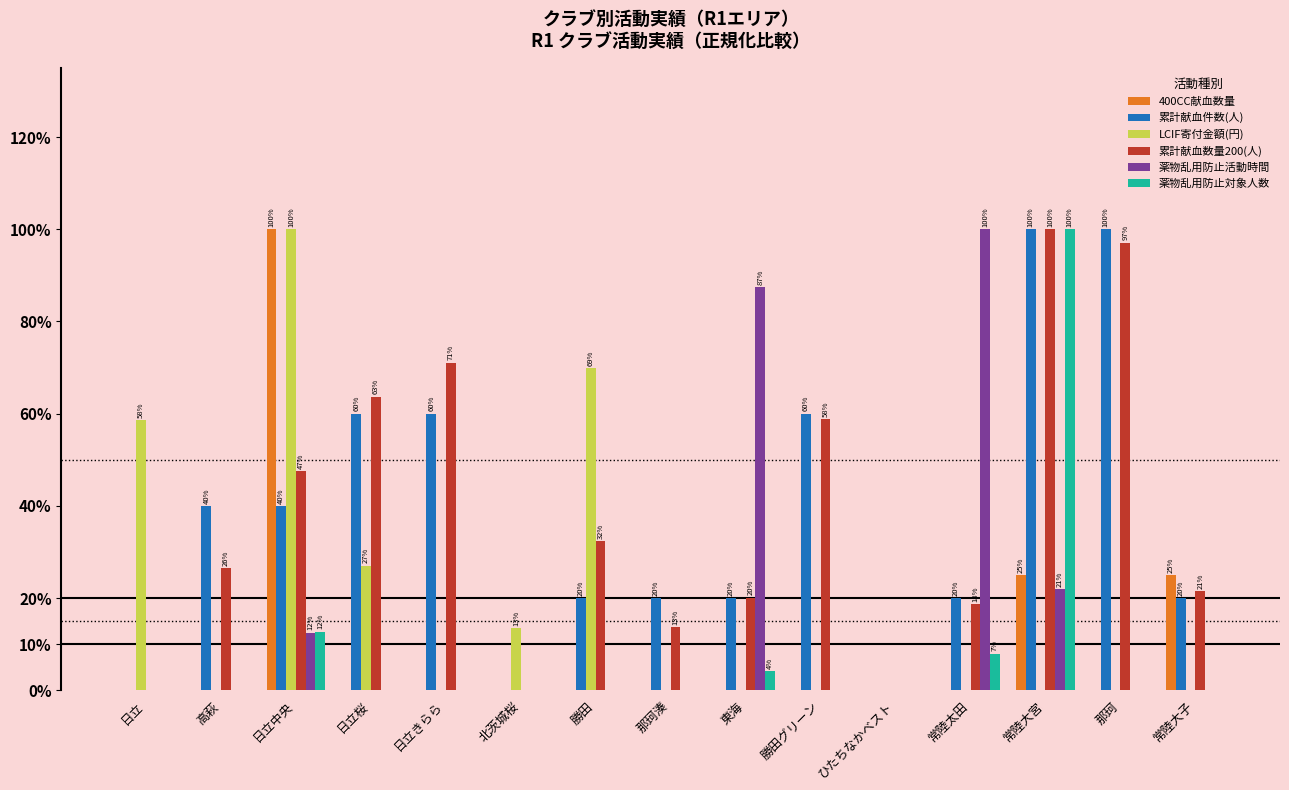

Reading right to left, what are all the values shown in this chart?

400CC献血数量: 0.2	0.0	0.2	0.0	0.0	0.0	0.0	0.0	0.0	0.0	0.0	0.0	1.0	0.0	0.0
累計献血件数(人): 0.2	1.0	1.0	0.2	0.0	0.6	0.2	0.2	0.2	0.0	0.6	0.6	0.4	0.4	0.0
LCIF寄付金額(円): 0.0	0.0	0.0	0.0	0.0	0.0	0.0	0.0	0.7	0.1	0.0	0.3	1.0	0.0	0.6
累計献血数量200(人): 0.2	1.0	1.0	0.2	0.0	0.6	0.2	0.1	0.3	0.0	0.7	0.6	0.5	0.3	0.0
薬物乱用防止活動時間: 0.0	0.0	0.2	1.0	0.0	0.0	0.9	0.0	0.0	0.0	0.0	0.0	0.1	0.0	0.0
薬物乱用防止対象人数: 0.0	0.0	1.0	0.1	0.0	0.0	0.0	0.0	0.0	0.0	0.0	0.0	0.1	0.0	0.0